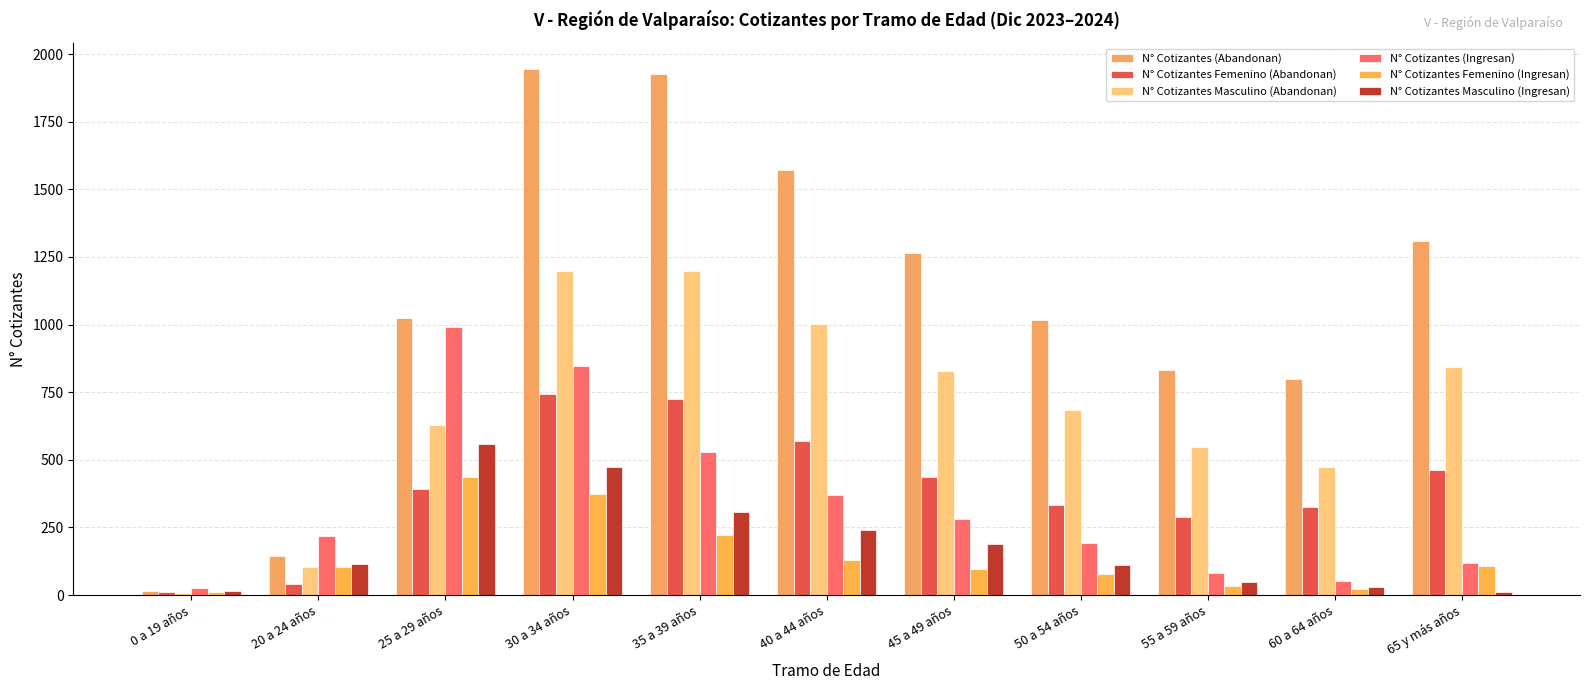

Count the number of data series in this chart.

6